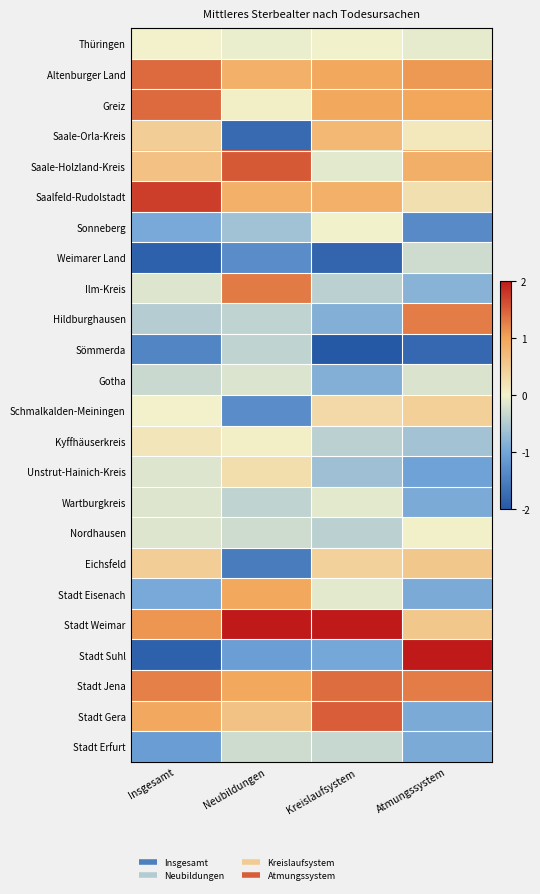

At Neubildungen, list the series in order from smallest to largest.

Saale-Orla-Kreis, Eichsfeld, Schmalkalden-Meiningen, Weimarer Land, Stadt Suhl, Sonneberg, Wartburgkreis, Sömmerda, Hildburghausen, Stadt Erfurt, Nordhausen, Gotha, Thüringen, Kyffhäuserkreis, Greiz, Unstrut-Hainich-Kreis, Stadt Gera, Saalfeld-Rudolstadt, Altenburger Land, Stadt Jena, Stadt Eisenach, Ilm-Kreis, Saale-Holzland-Kreis, Stadt Weimar